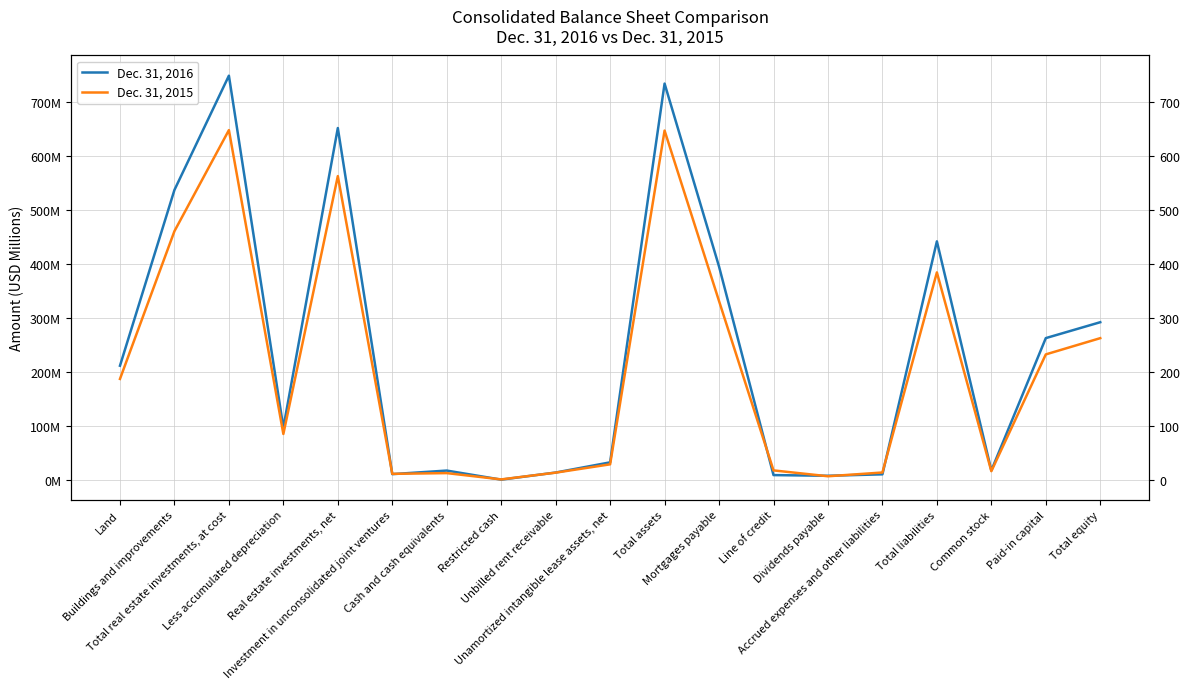

What are all the series names shown in the legend?

Dec. 31, 2016, Dec. 31, 2015